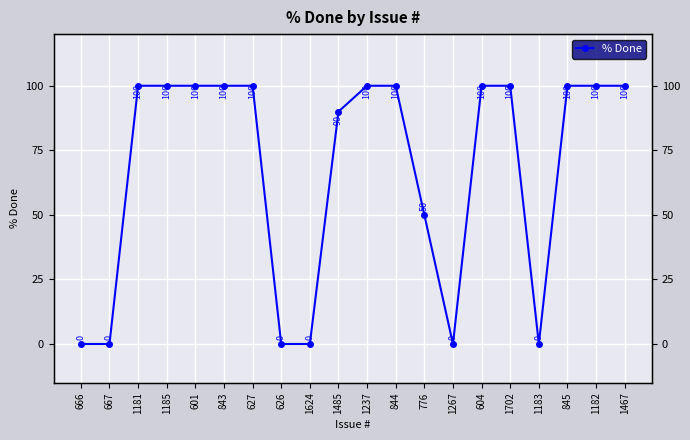

What is the maximum value shown in the chart?

100